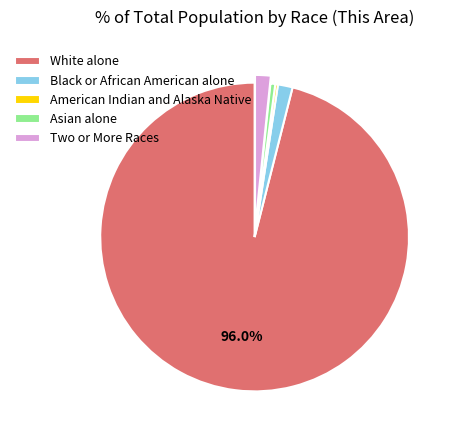

Do Two or More Races and White alone together represent more than half of the pie?

Yes